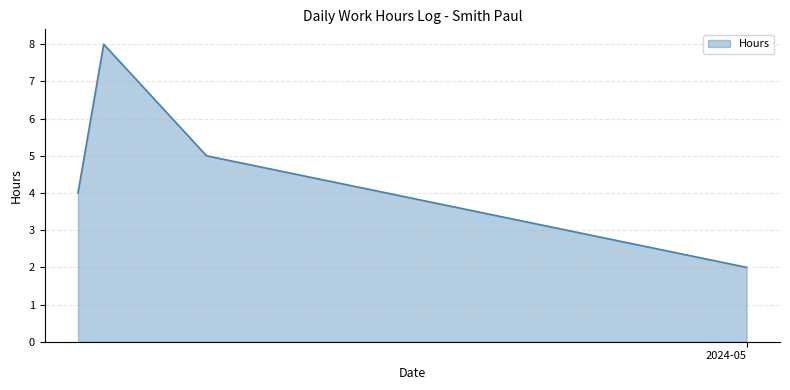

How many categories are shown in the chart?

4